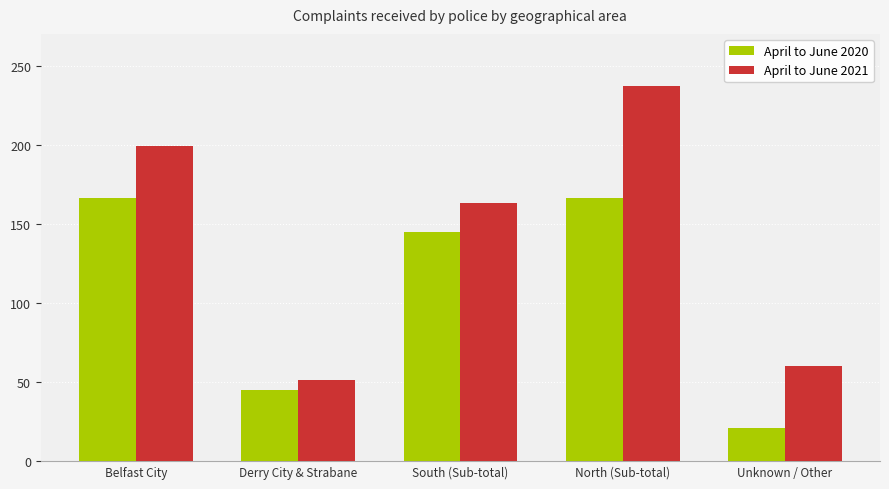

What is the sum of the April to June 2020 values at Belfast City and Unknown / Other?

187